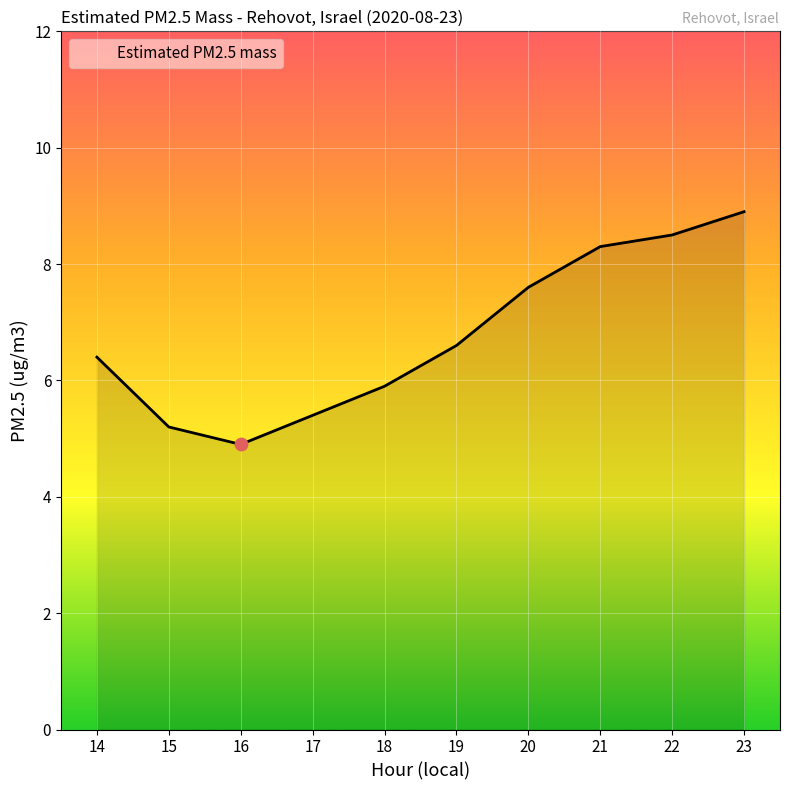

Which has a higher value, 20 or 15?

20